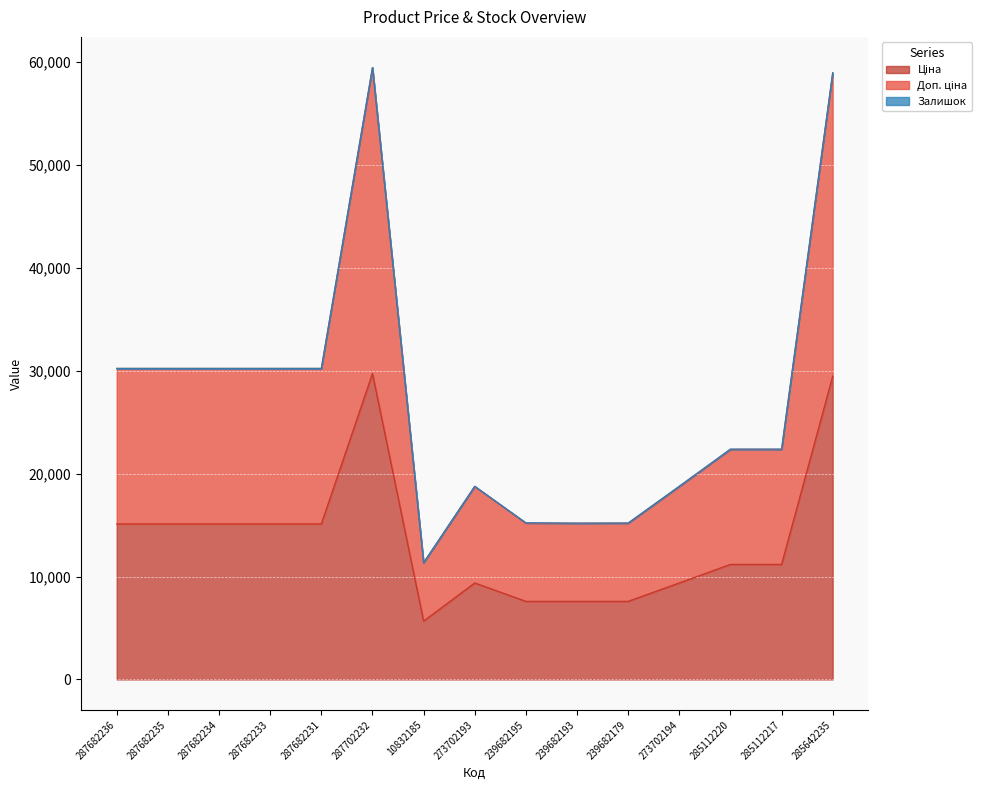

What is the label of the 6th point from the right?

239682193